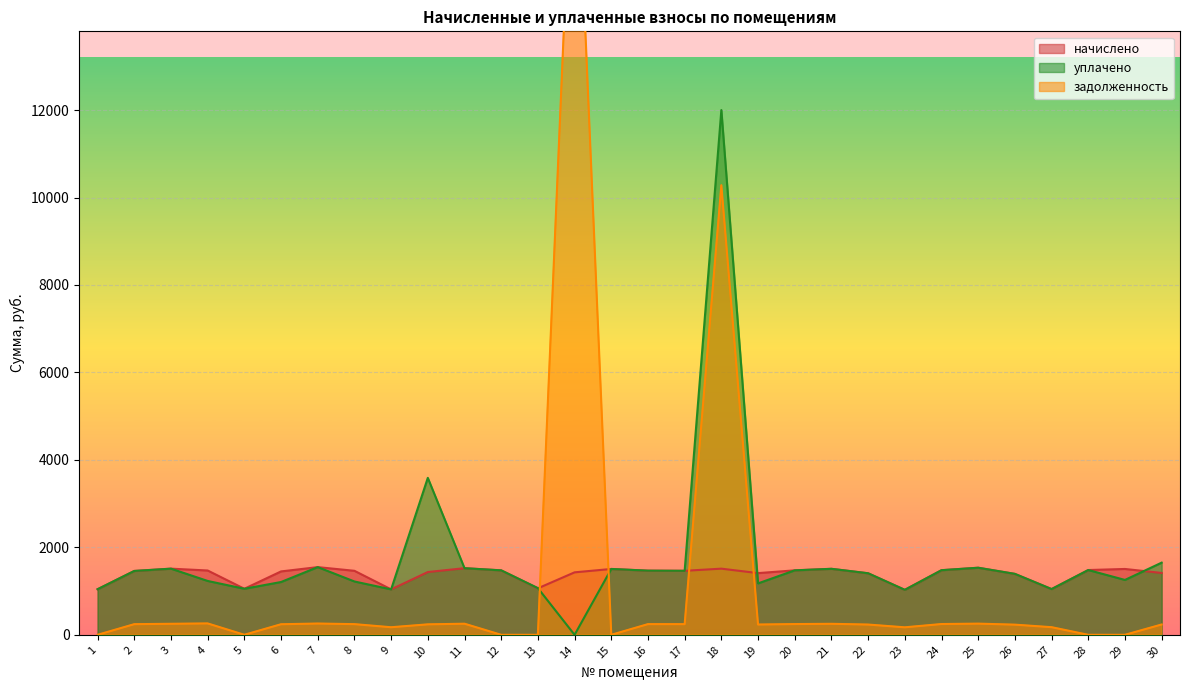

What is the lowest value of the начислено series?

1028.5